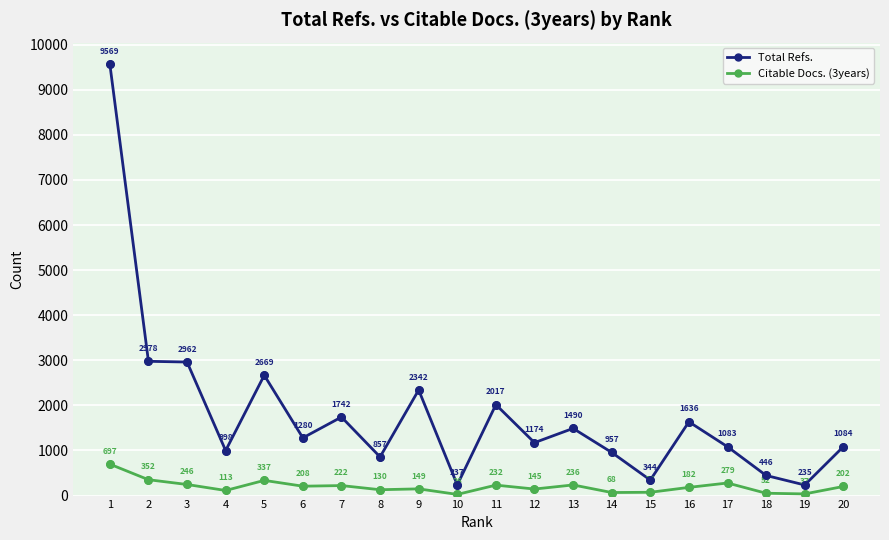

Which series changed the most between 10 and 16?

Total Refs.